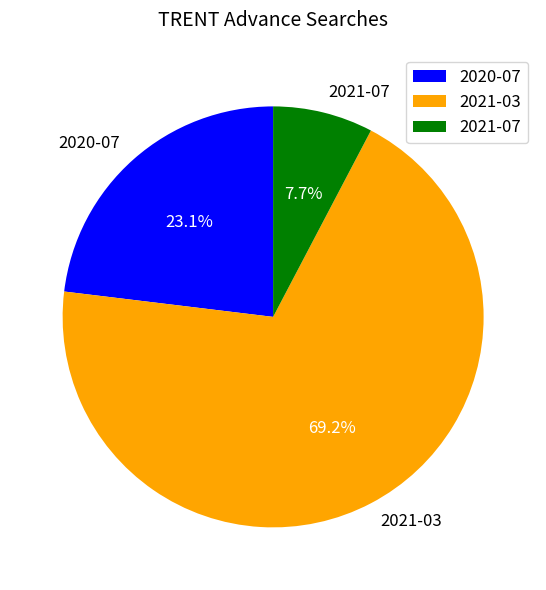

To the nearest percent, what percentage of the pie is 2020-07?

23%